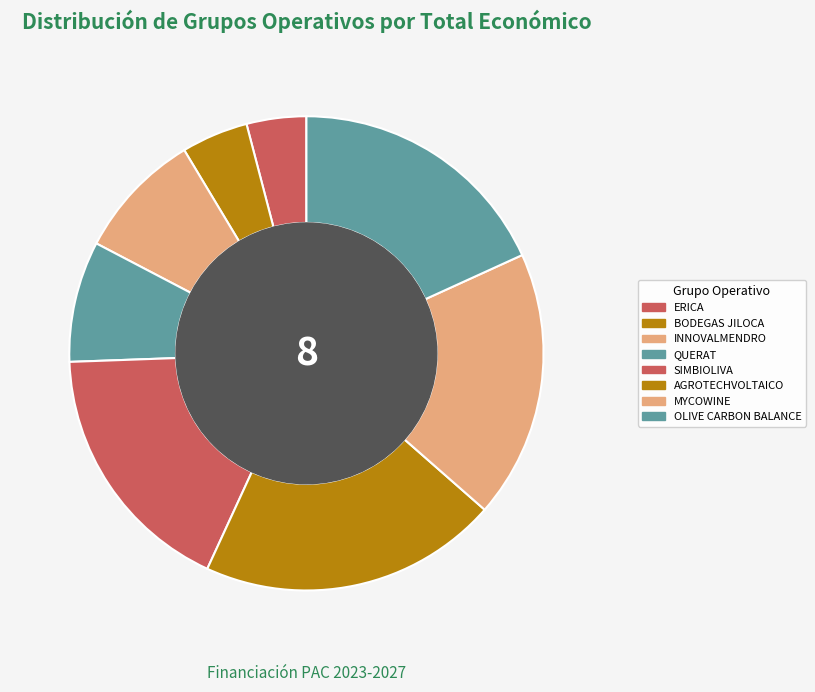

How many segments does this pie chart have?

8